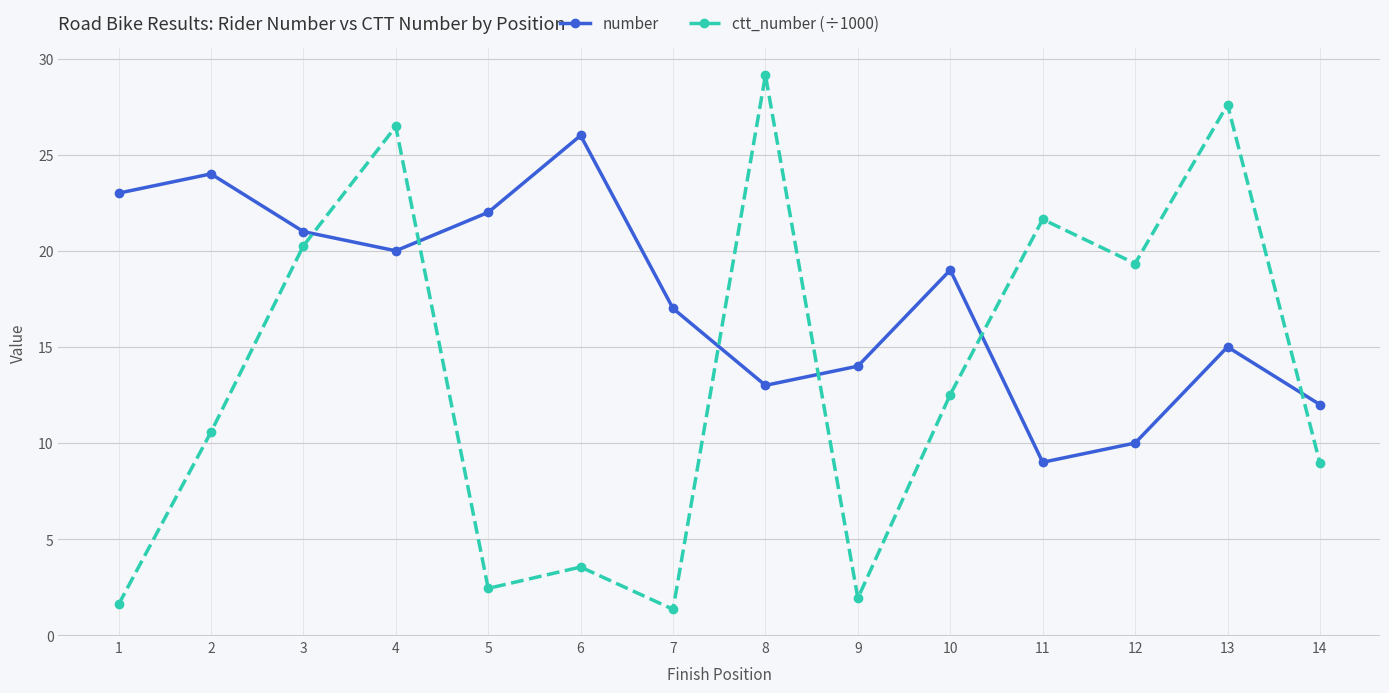

True or false: number has more than 1 points higher than both neighbors.

True